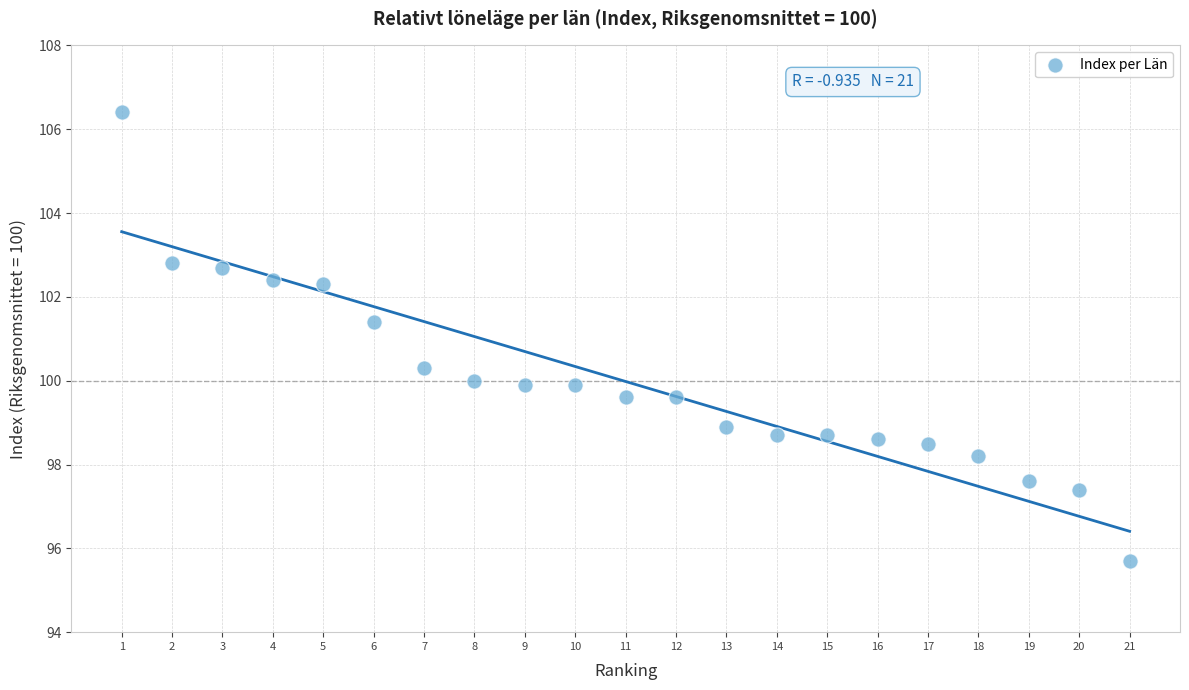

What is the range of X values (max minus min)?

20.0